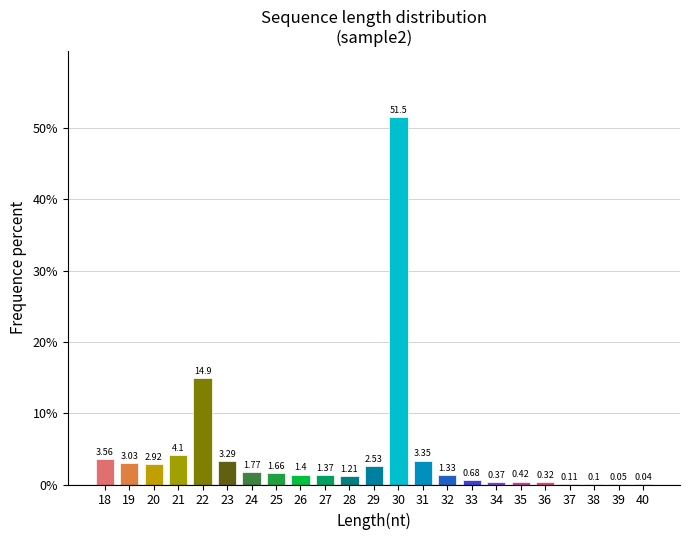

What is the sum of all values?

100.0